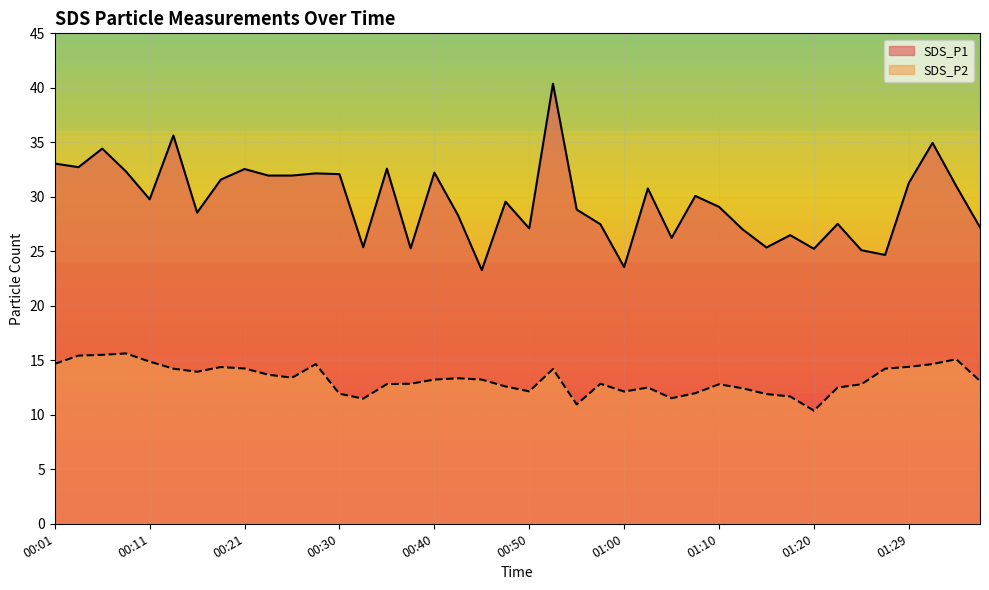

Reading right to left, transcribe all the data shown in this chart.

SDS_P1: 27.2	31.0	35.0	31.3	24.7	25.1	27.5	25.2	26.5	25.4	27.0	29.1	30.1	26.2	30.8	23.6	27.5	28.8	40.4	27.1	29.6	23.3	28.3	32.2	25.3	32.6	25.4	32.1	32.1	31.9	31.9	32.5	31.6	28.6	35.6	29.8	32.3	34.4	32.7	33.0
SDS_P2: 13.1	15.1	14.7	14.4	14.2	12.8	12.5	10.4	11.7	11.9	12.4	12.8	12.0	11.5	12.5	12.1	12.8	10.9	14.2	12.2	12.6	13.2	13.3	13.2	12.8	12.8	11.5	11.9	14.7	13.4	13.7	14.2	14.4	13.9	14.2	14.9	15.6	15.5	15.4	14.7